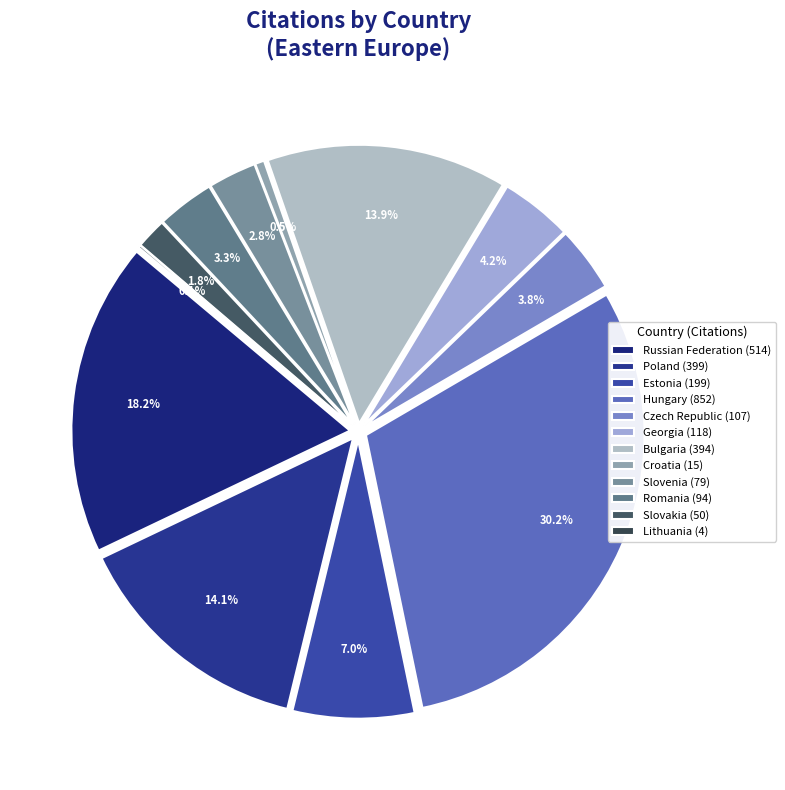

Do Romania and Lithuania together represent more than half of the pie?

No